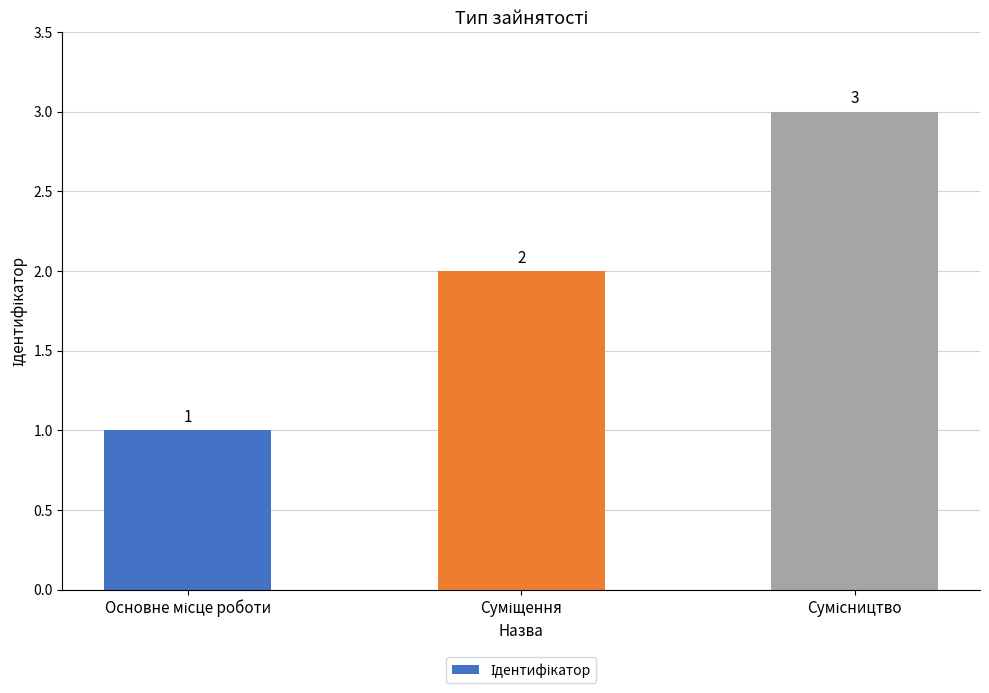

What is the greatest value displayed?

3